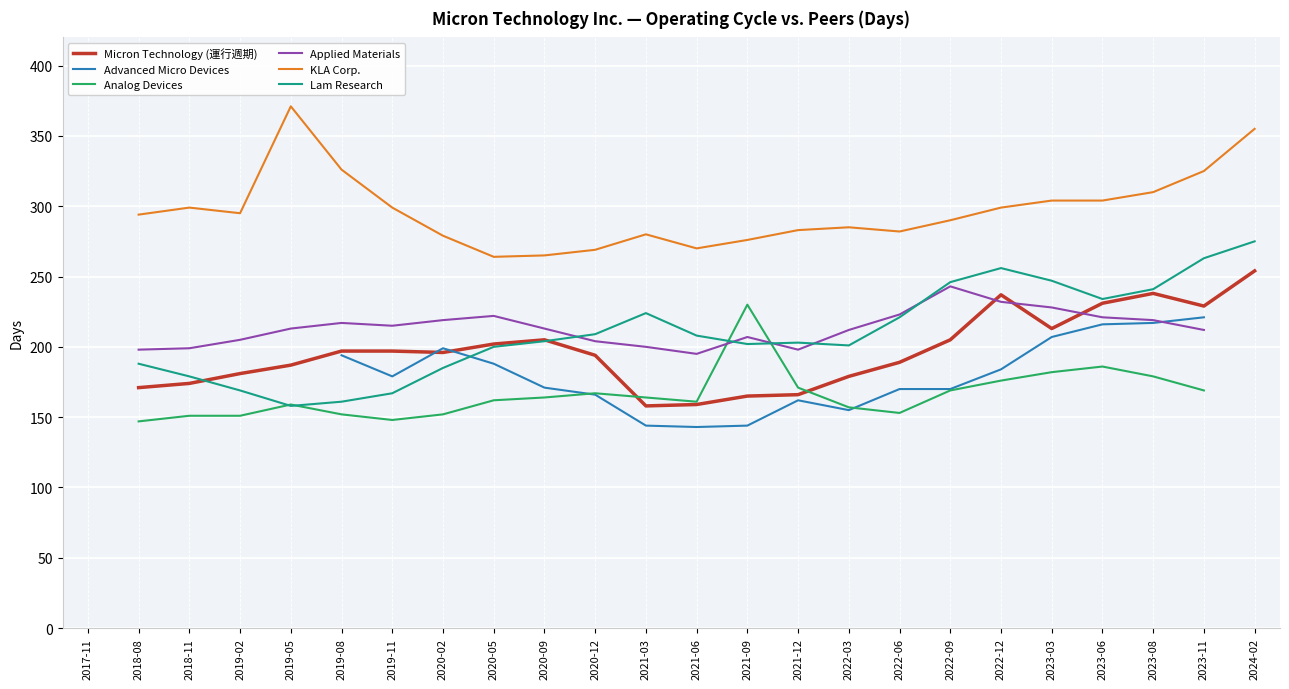

True or false: Lam Research and KLA Corp. intersect in this chart.

False